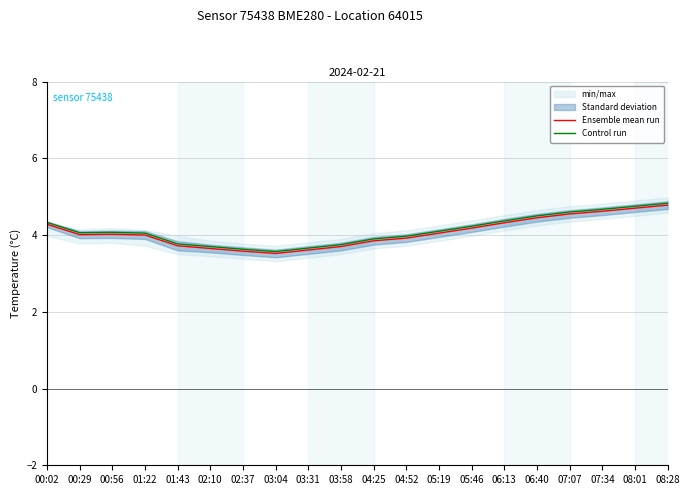

At which label does Ensemble mean run reach its minimum?

03:04